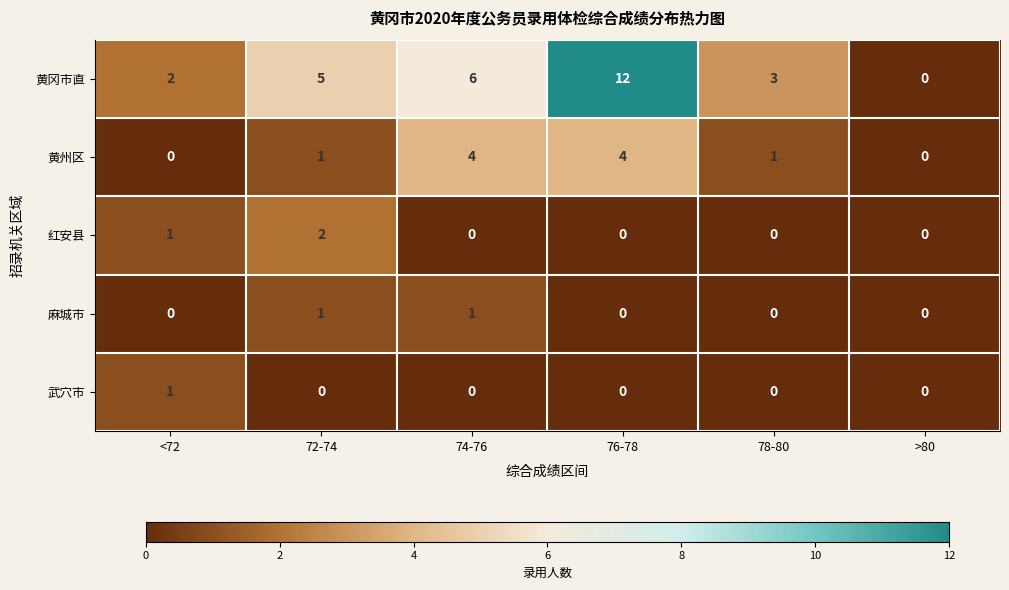

Reading right to left, extract all data points from this chart.

黄冈市直: 0	3	12	6	5	2
黄州区: 0	1	4	4	1	0
红安县: 0	0	0	0	2	1
麻城市: 0	0	0	1	1	0
武穴市: 0	0	0	0	0	1